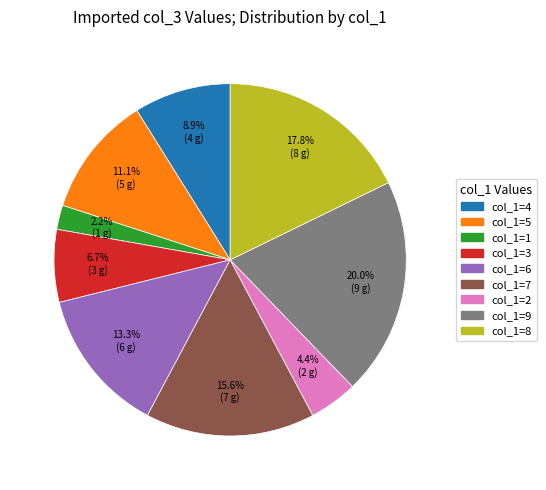

How many slices are in this pie chart?

9